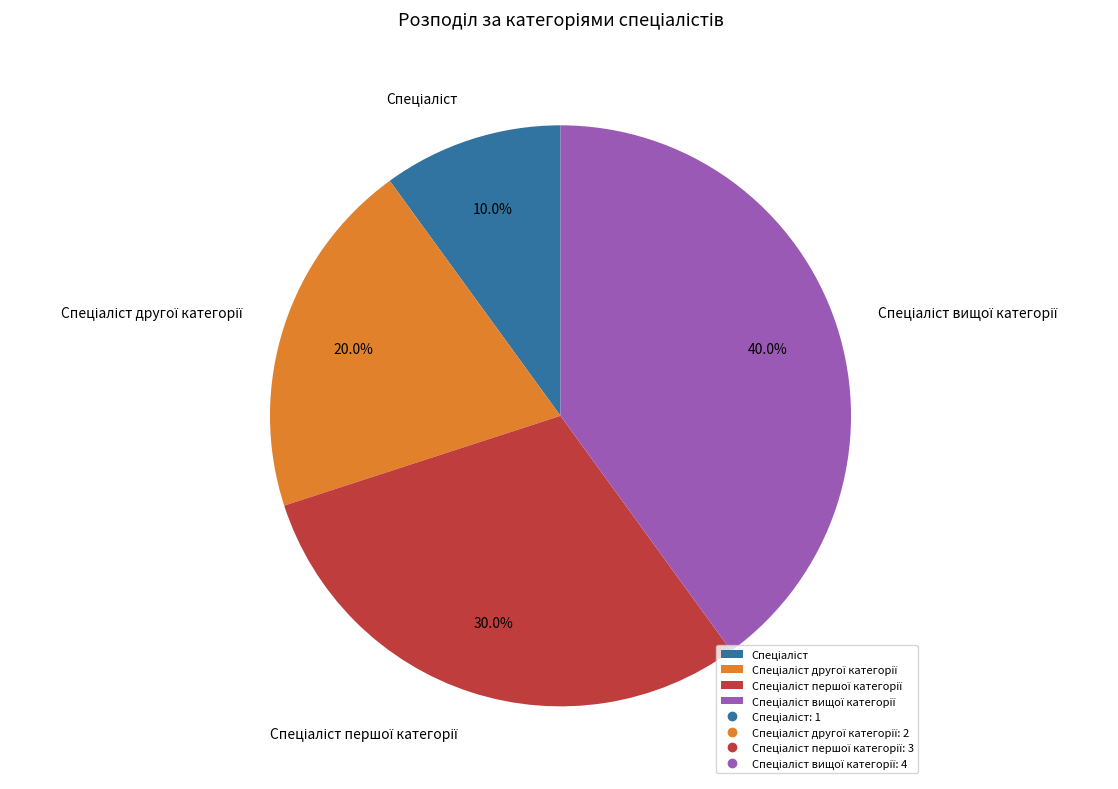

Is there a majority slice in this chart?

No